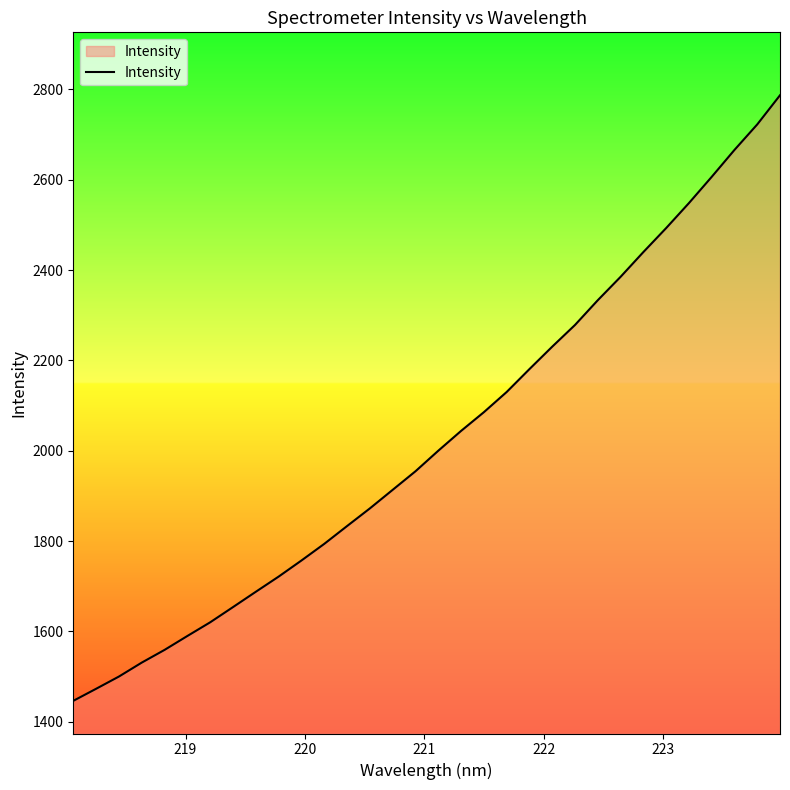

What is the minimum value shown in the chart?

1446.1